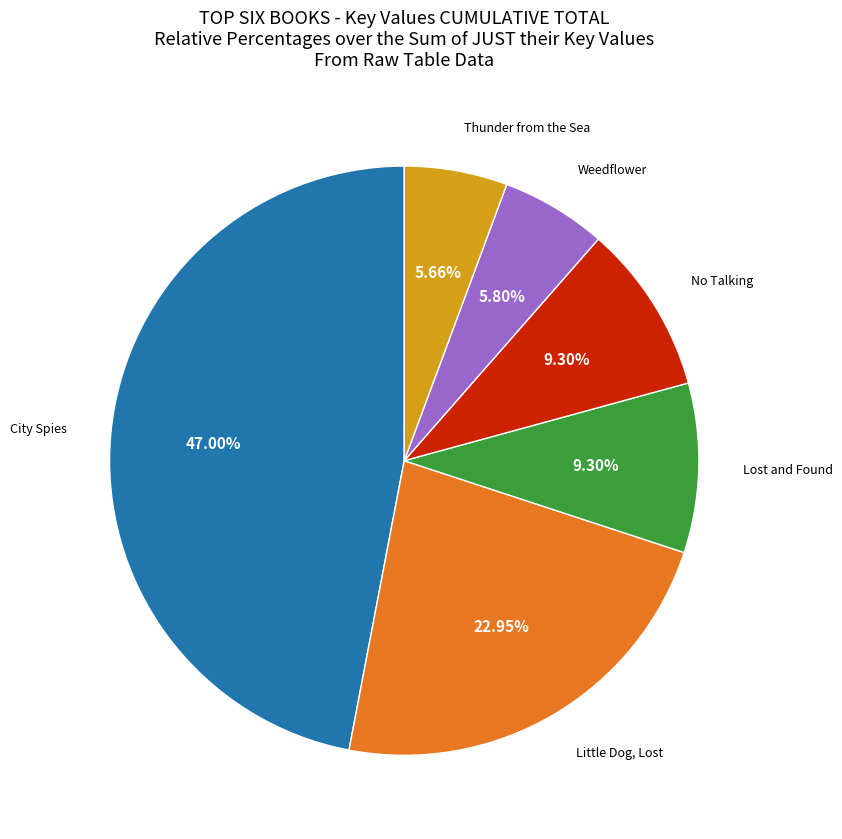

Is there a majority slice in this chart?

No